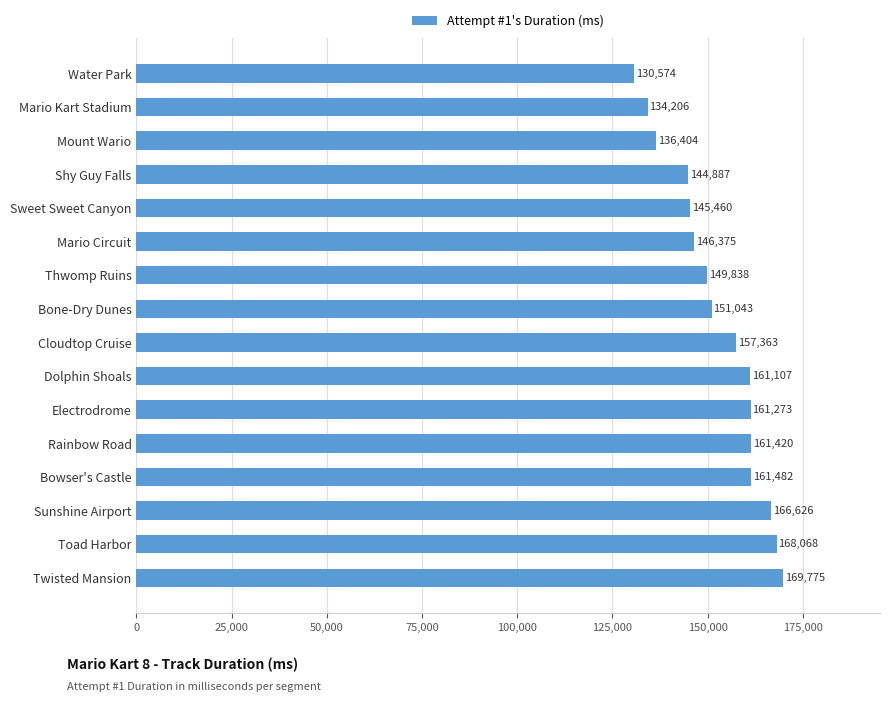

The value at Shy Guy Falls is 209362. True or false?

False